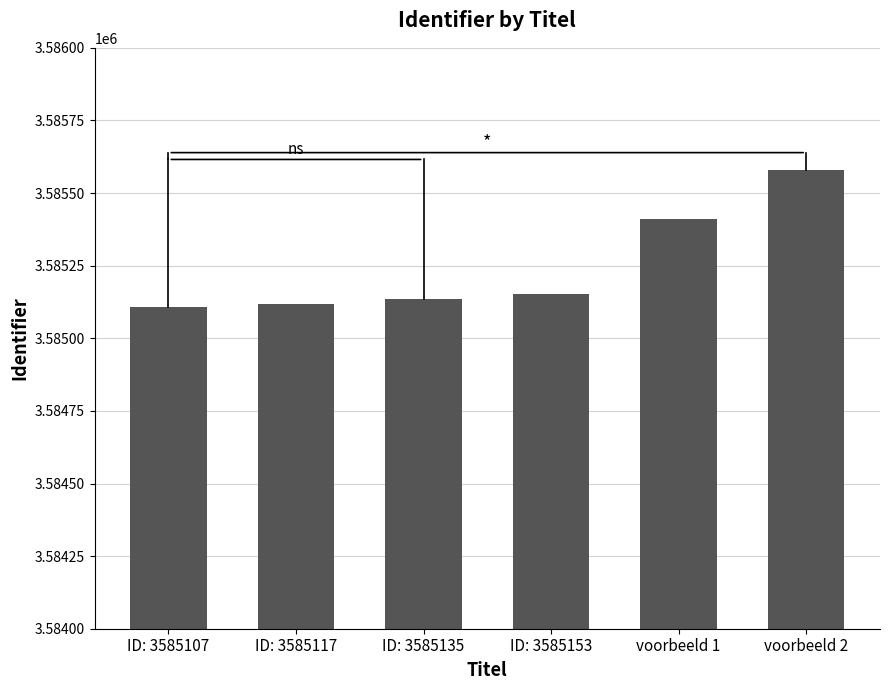

How many distinct data groups are displayed?

1